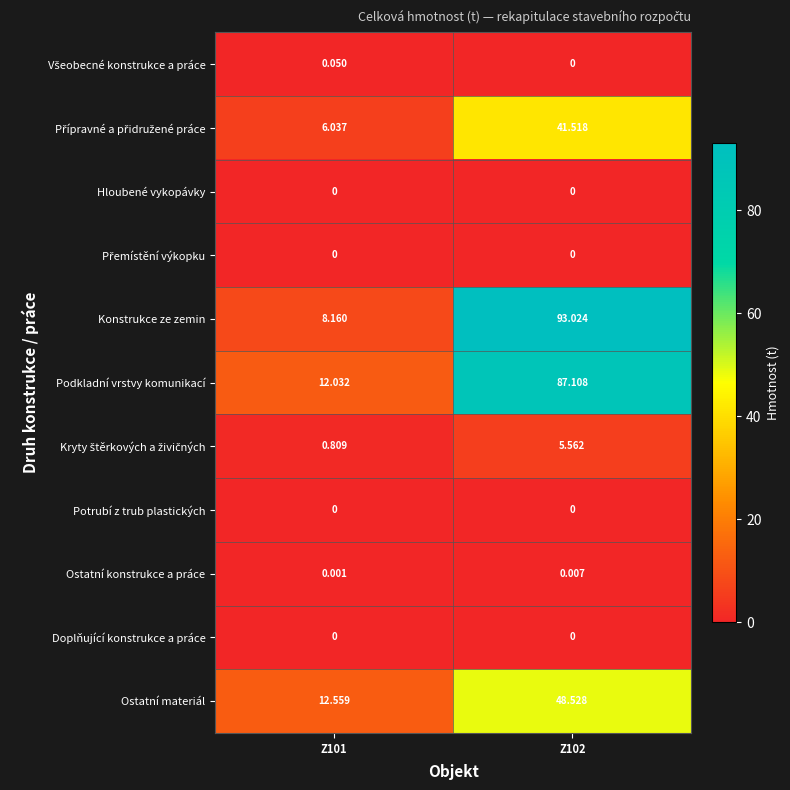

Which series changed the most between Z101 and Z102?

Konstrukce ze zemin